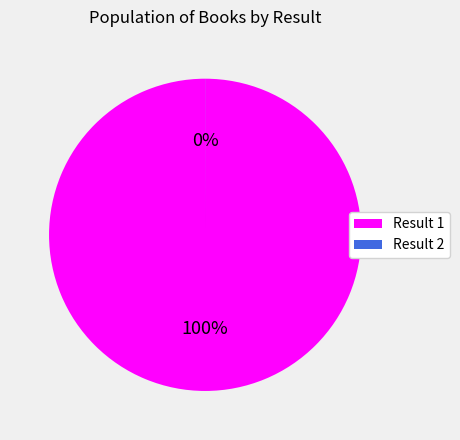

To the nearest percent, what is the difference between the 2 and 1 slice percentages?

100%